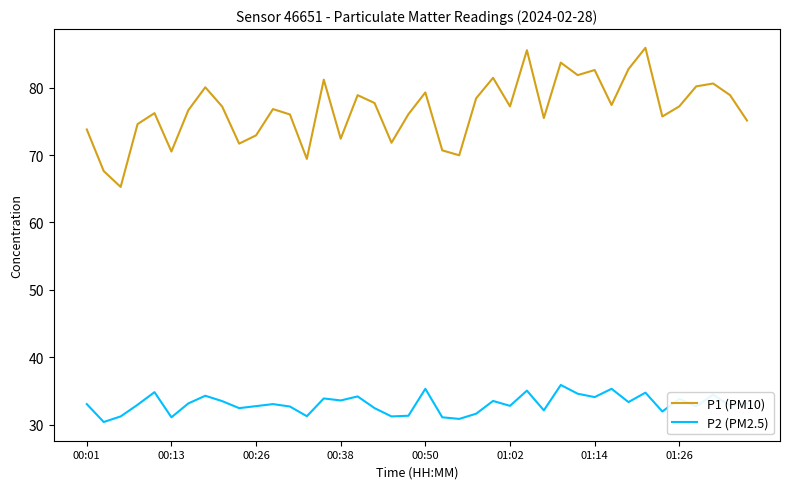

What is the minimum value shown in the chart?

30.4